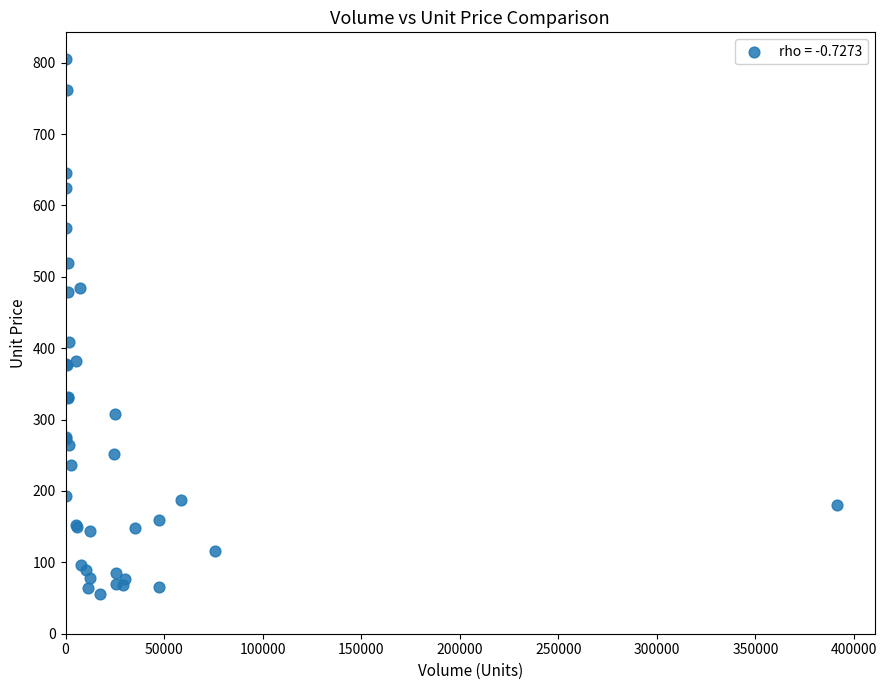

What Y value in the scatter plot is closest to 430?

408